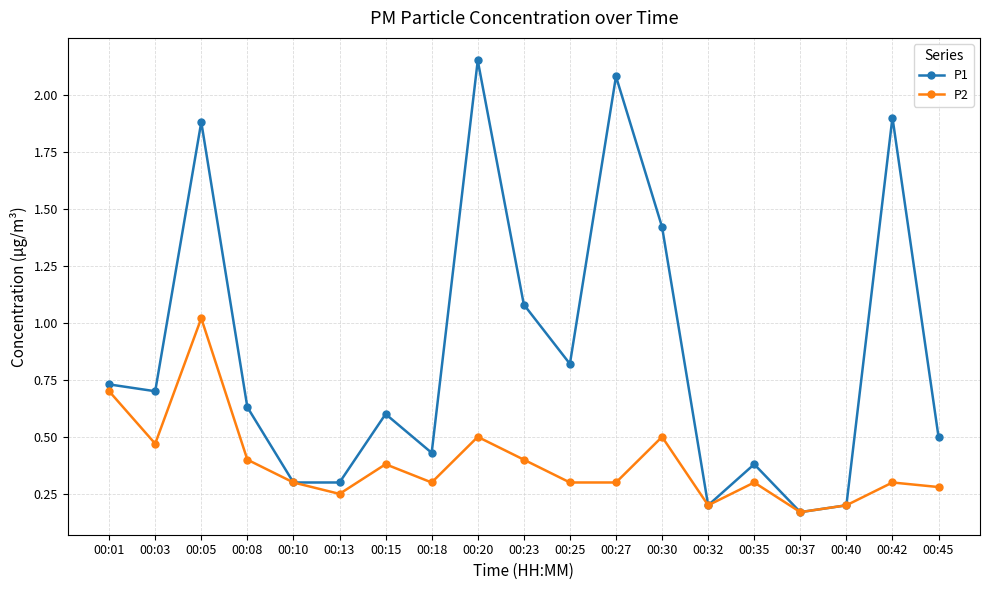

What is the difference between the P1 values at 00:30 and 00:45?

0.9